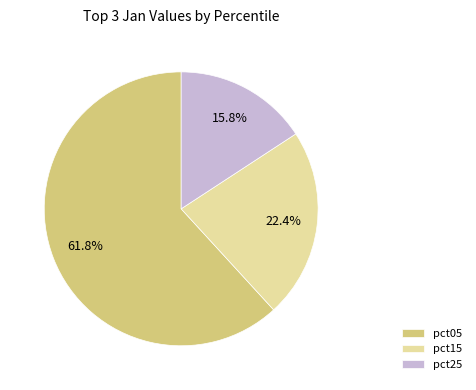

Count the number of slices in the pie.

3